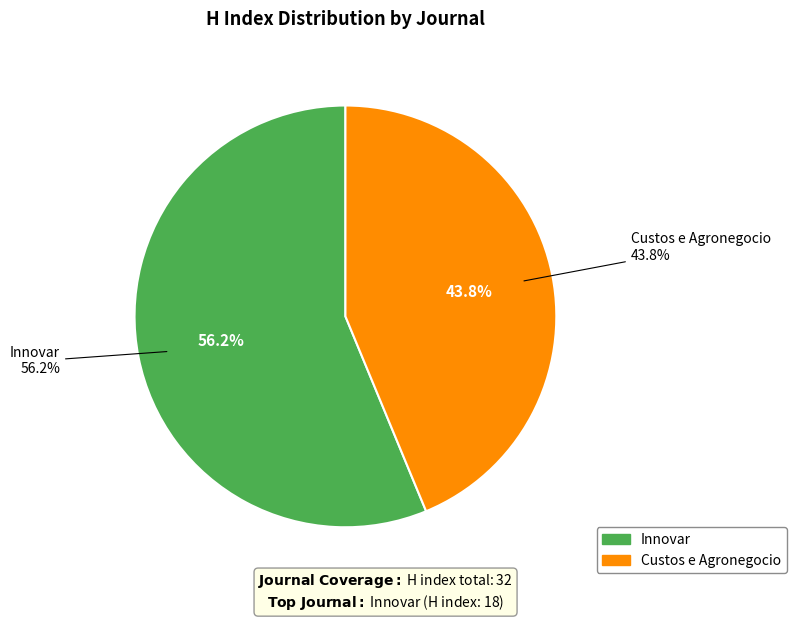

Between Innovar and Custos e Agronegocio, which is larger?

Innovar